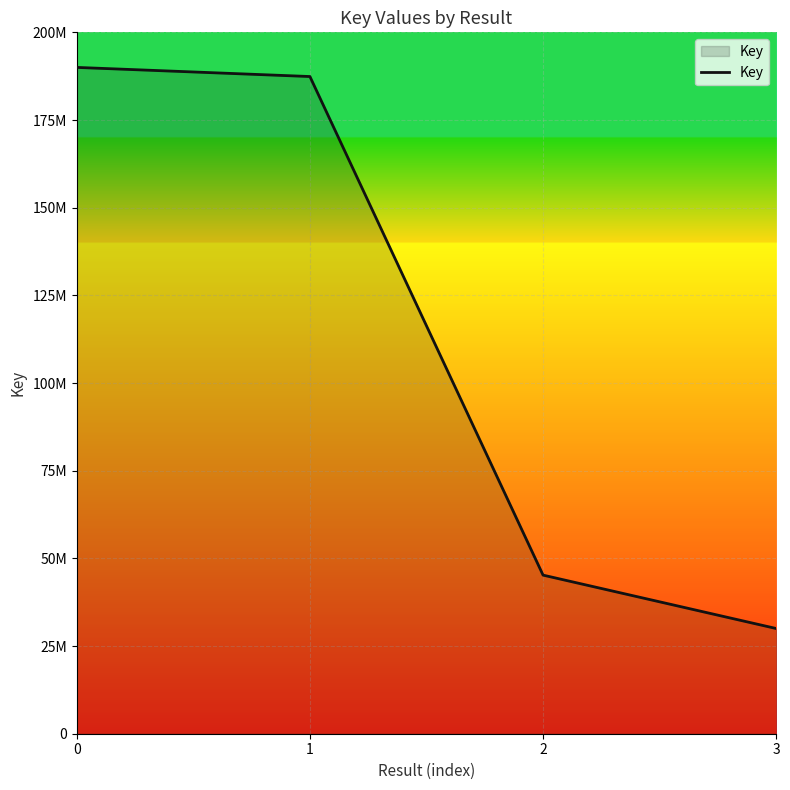

Is it true that the value at 2 is 62440311?

False